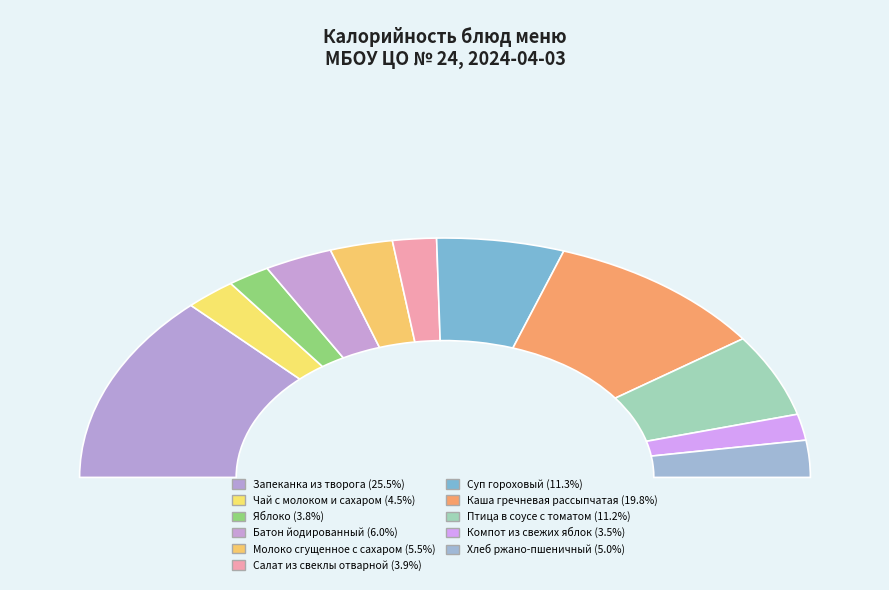

To the nearest percent, what percentage of the pie is Яблоко?

4%